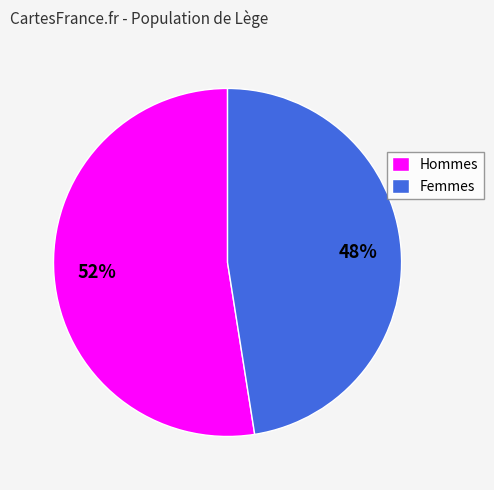

Does any single category account for the majority?

Yes